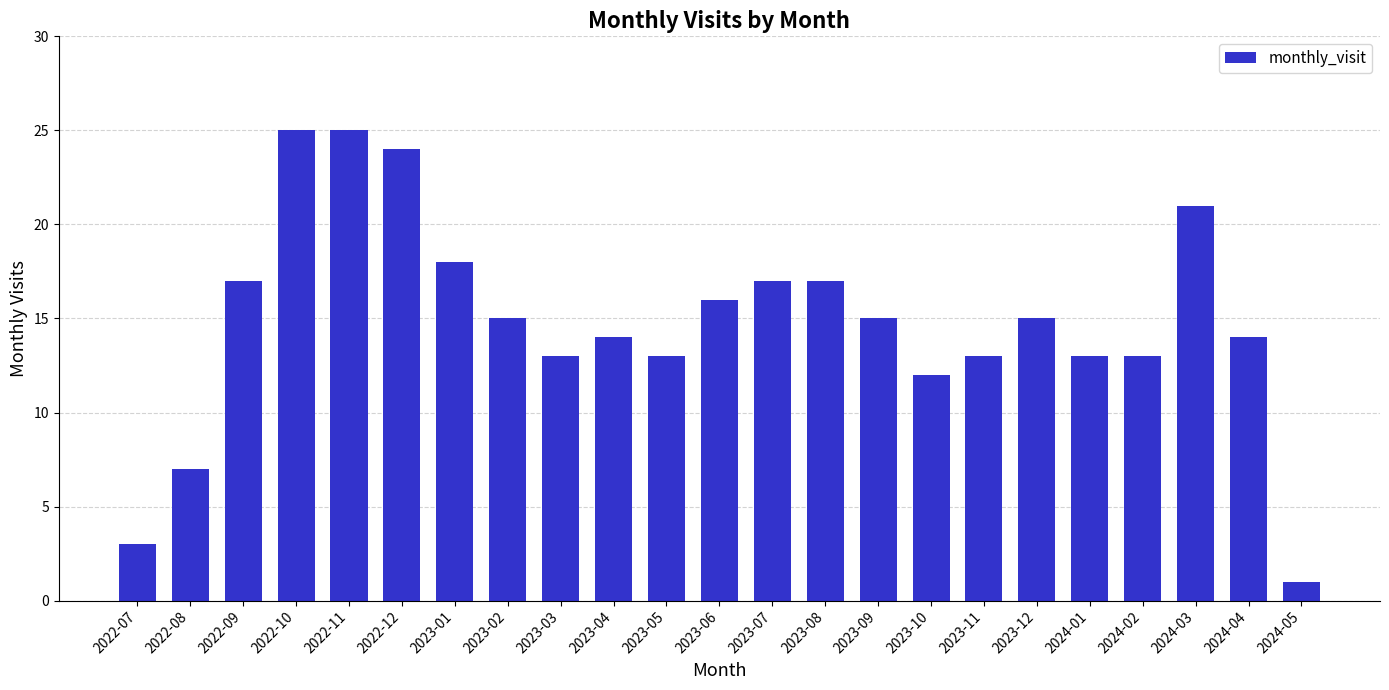

Which has a higher value, 2024-03 or 2023-11?

2024-03